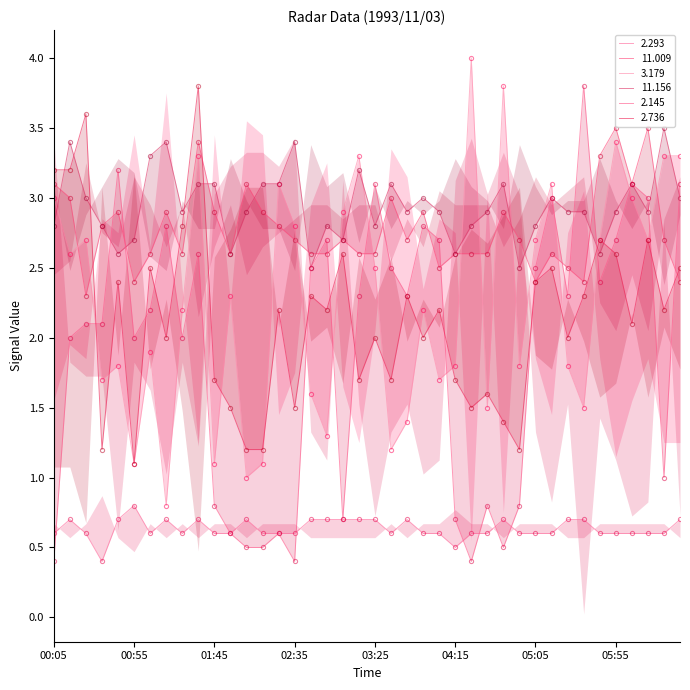

How many values in the 3.179 series exceed 2?

22